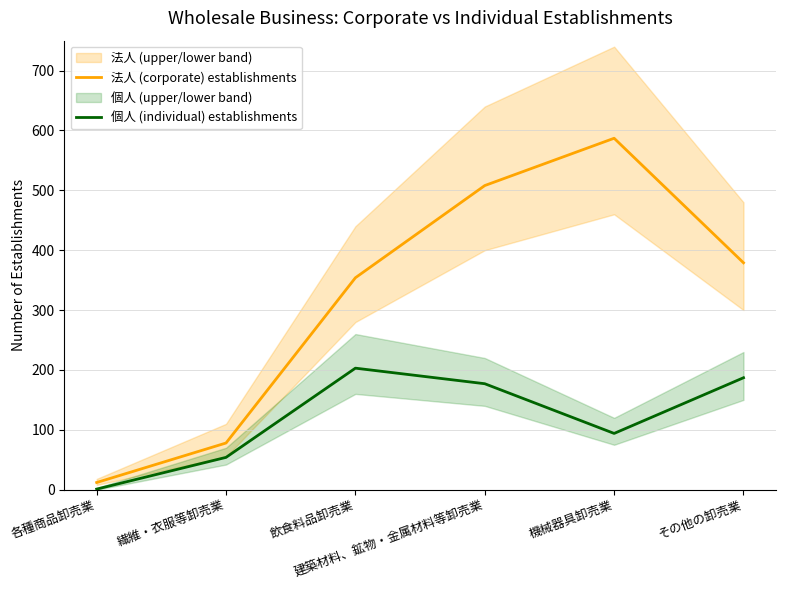

The 個人 (individual) establishments series shows 136 at 飲食料品卸売業. True or false?

False